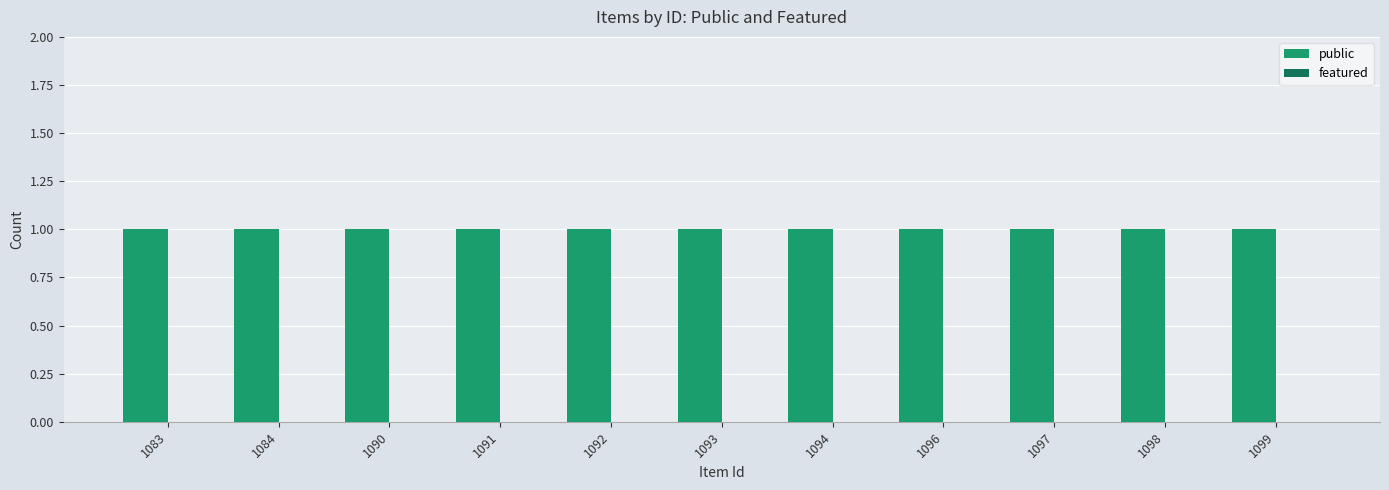

What is the total value across all series at 1083?

1